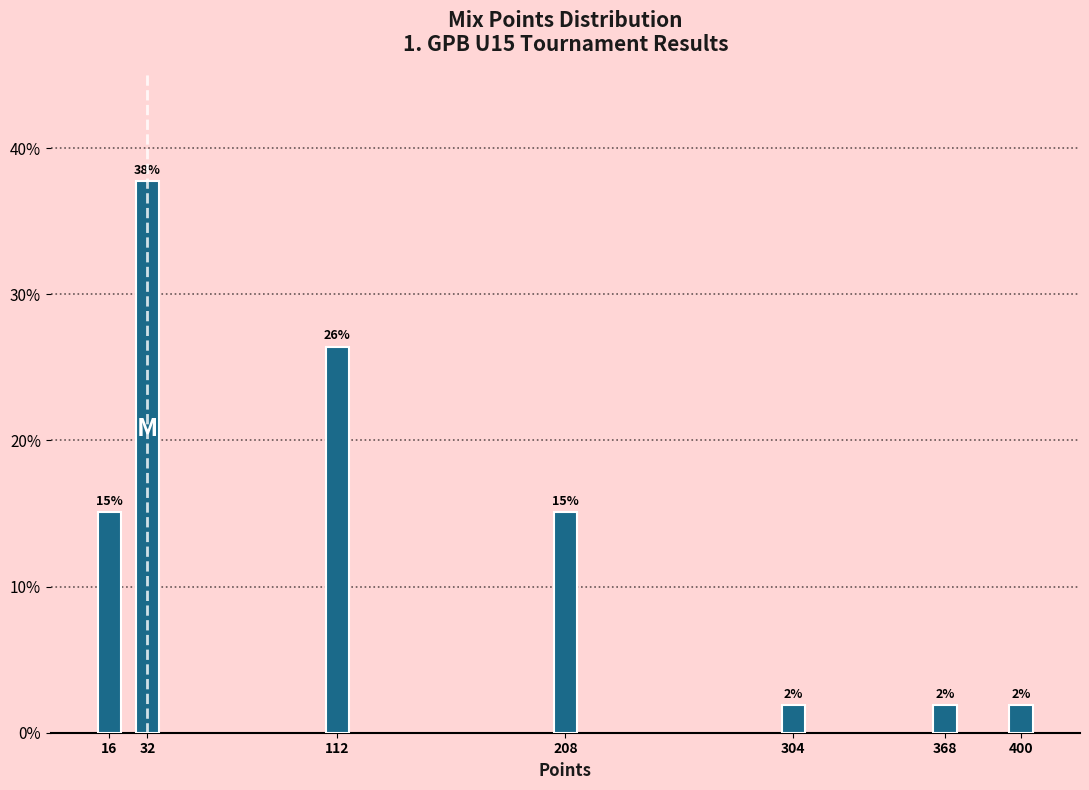

How many bars are there in total?

7